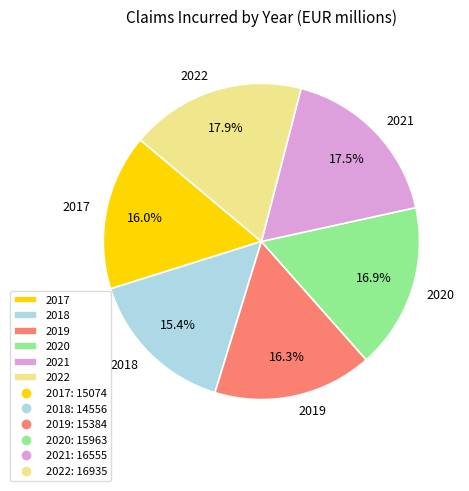

Which has a higher value, 2022 or 2019?

2022